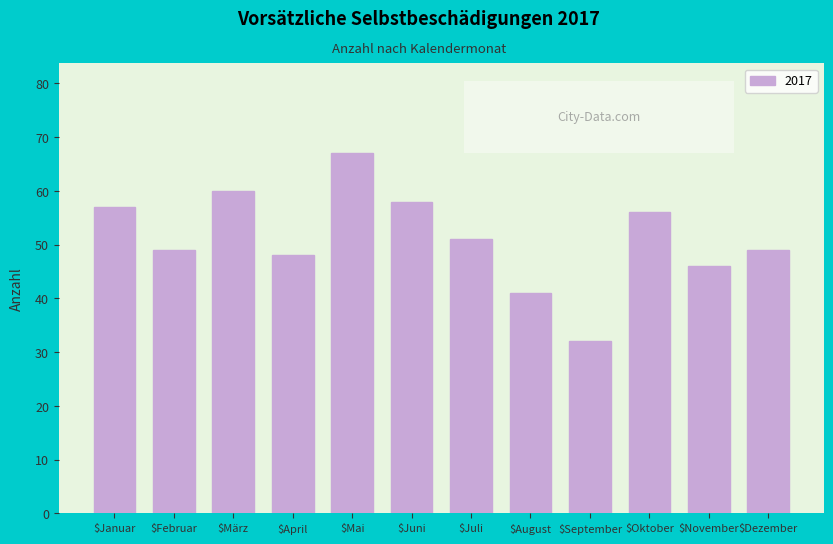

Reading left to right, list all the values displayed in this chart.

57	49	60	48	67	58	51	41	32	56	46	49